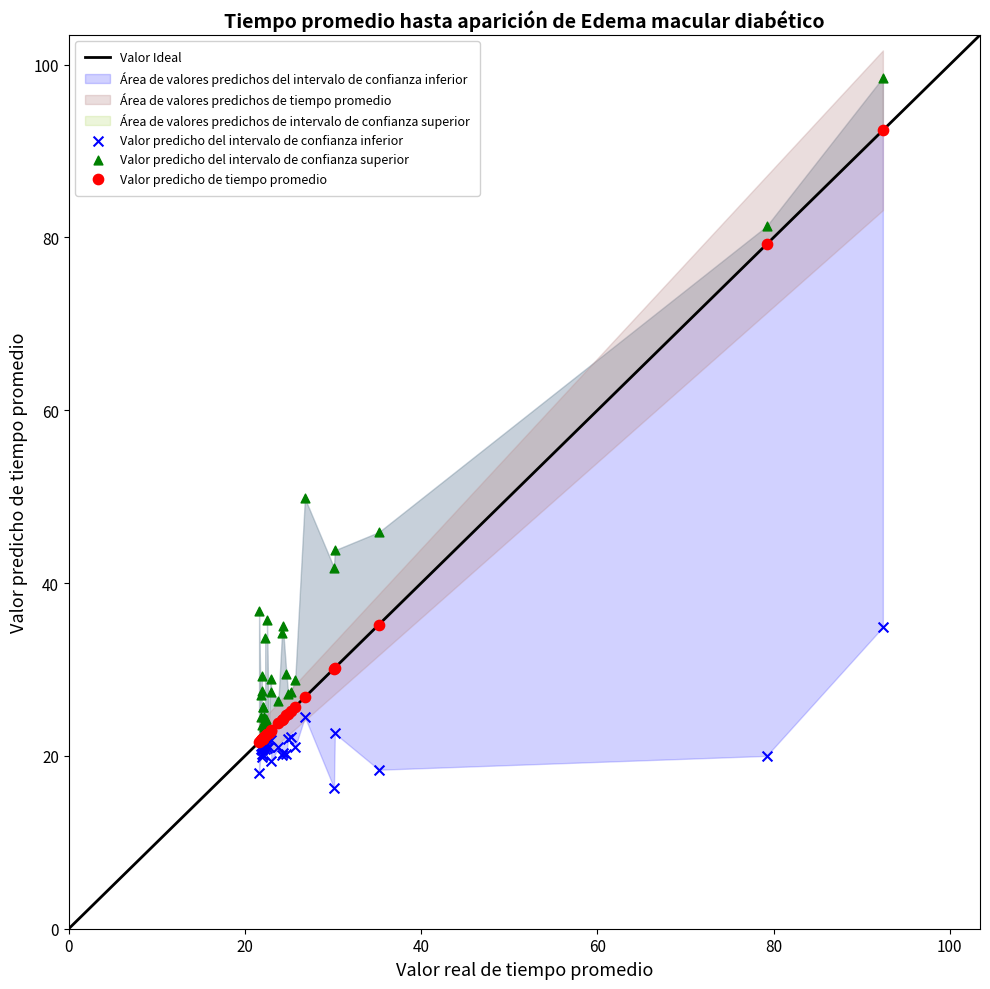

Which series contains the lowest Y value?

Valor predicho del intervalo de confianza inferior